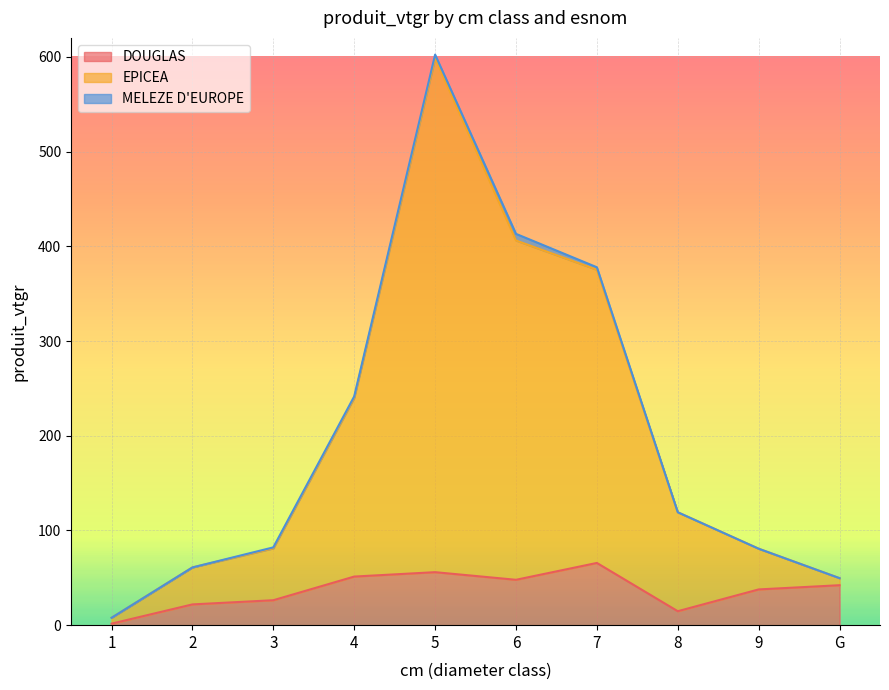

What are all the series names shown in the legend?

DOUGLAS, EPICEA, MELEZE D'EUROPE